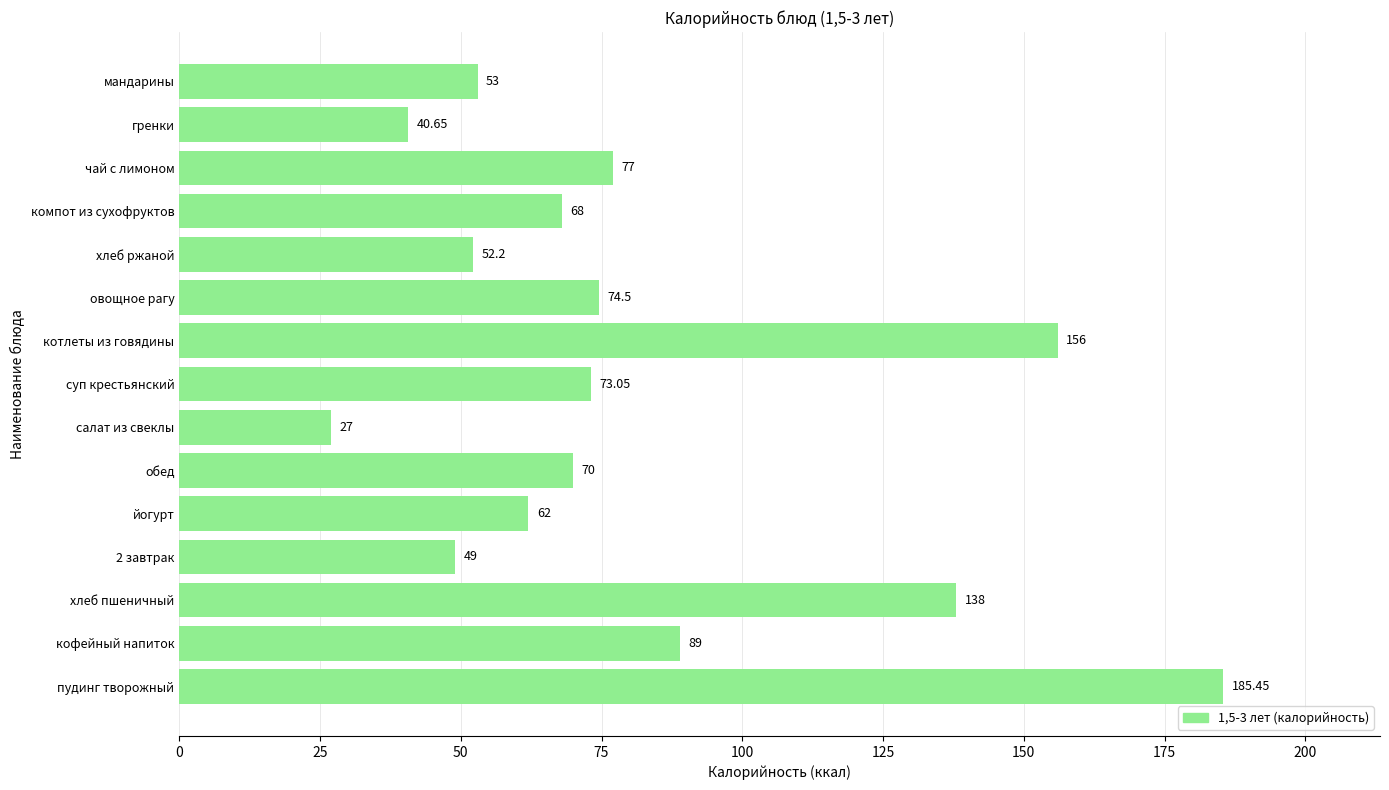

What is the difference between the values at компот из сухофруктов and обед?

2.0